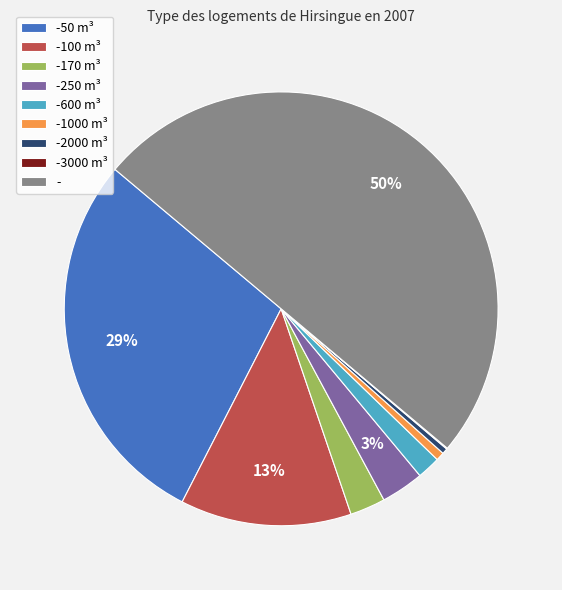

Do -1000 m³ and -2000 m³ together represent more than half of the pie?

No